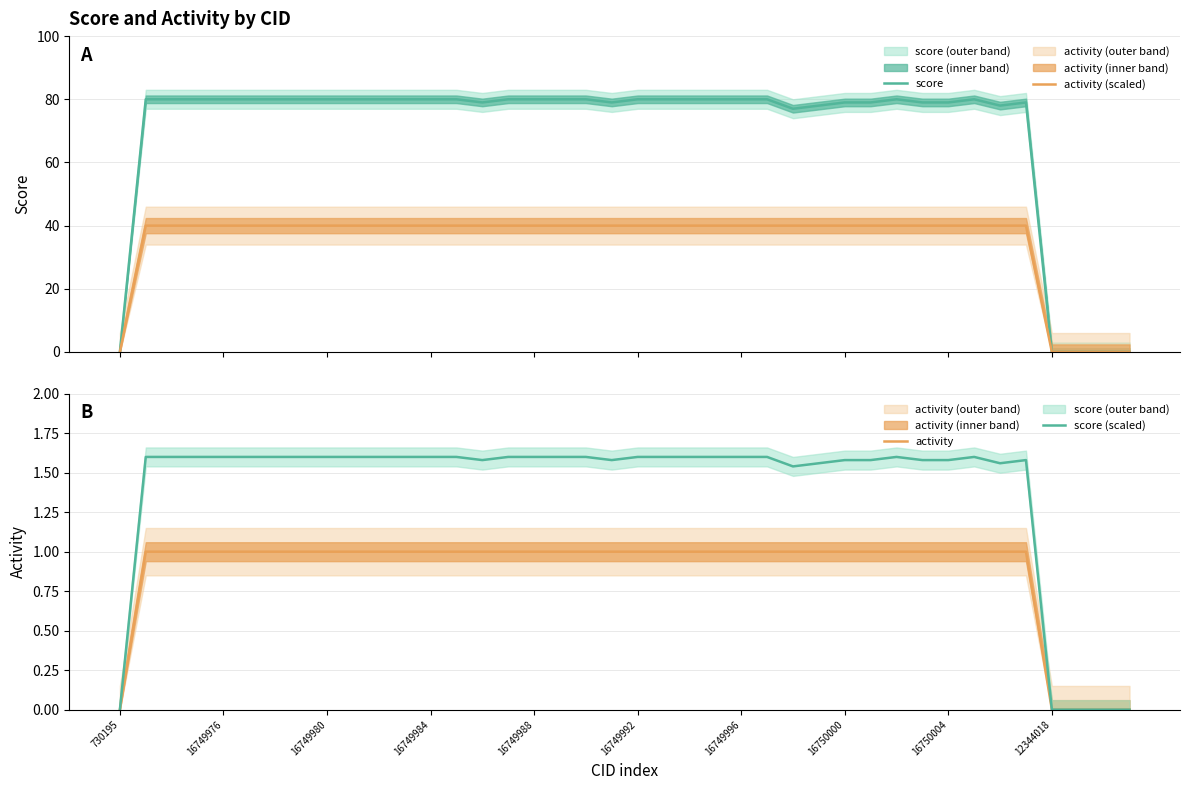

True or false: score (scaled) has more than 1 points higher than both neighbors.

True